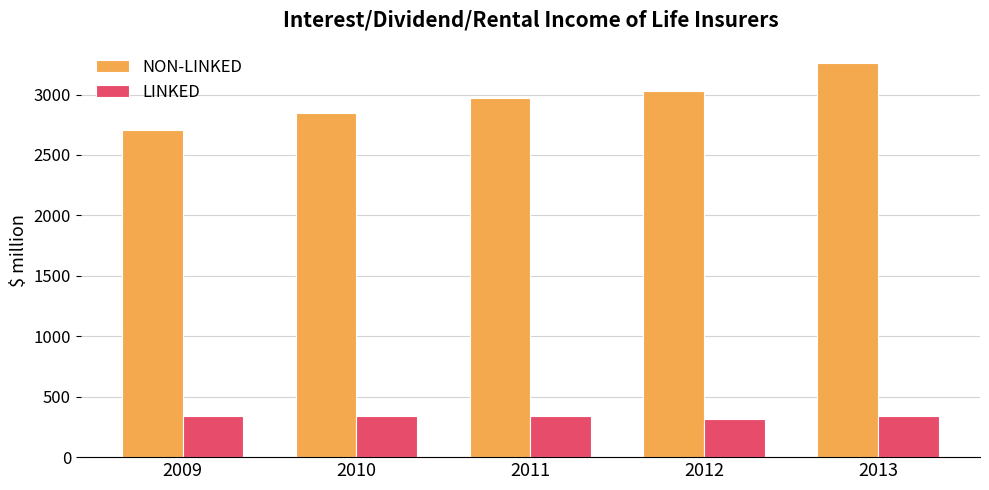

What is the sum of all LINKED values?

1673.6